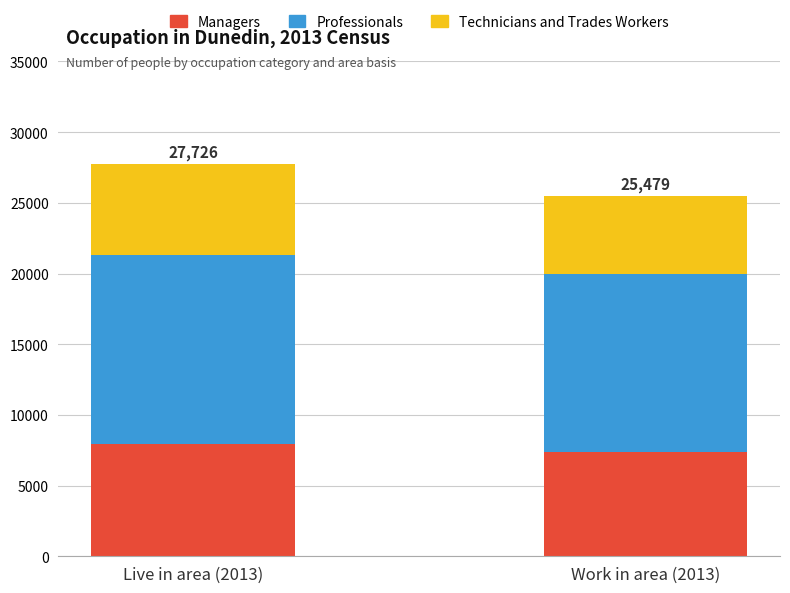

What is the sum of all Managers values?

15312